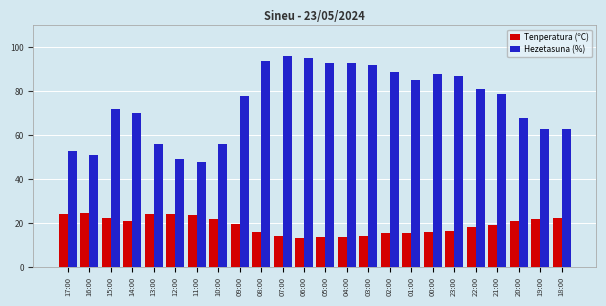

List the series in order of their overall mean, highest first.

Hezetasuna (%), Tenperatura (ºC)